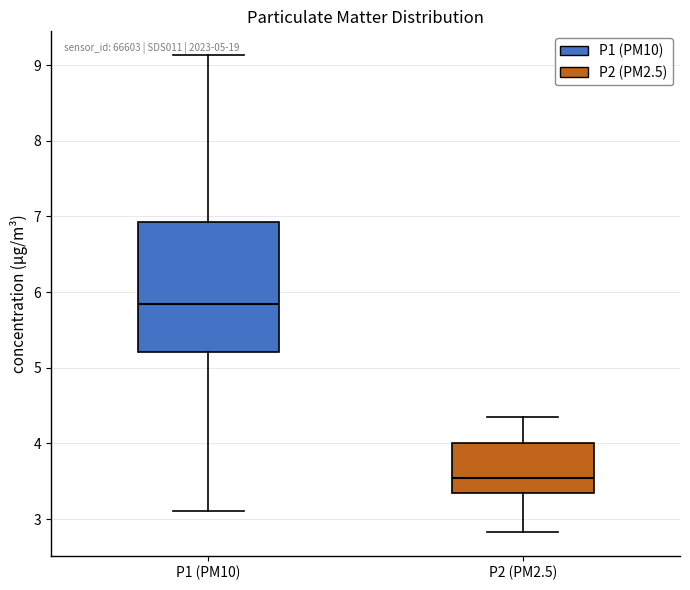

Which box has the lowest median line?

P2 (PM2.5)